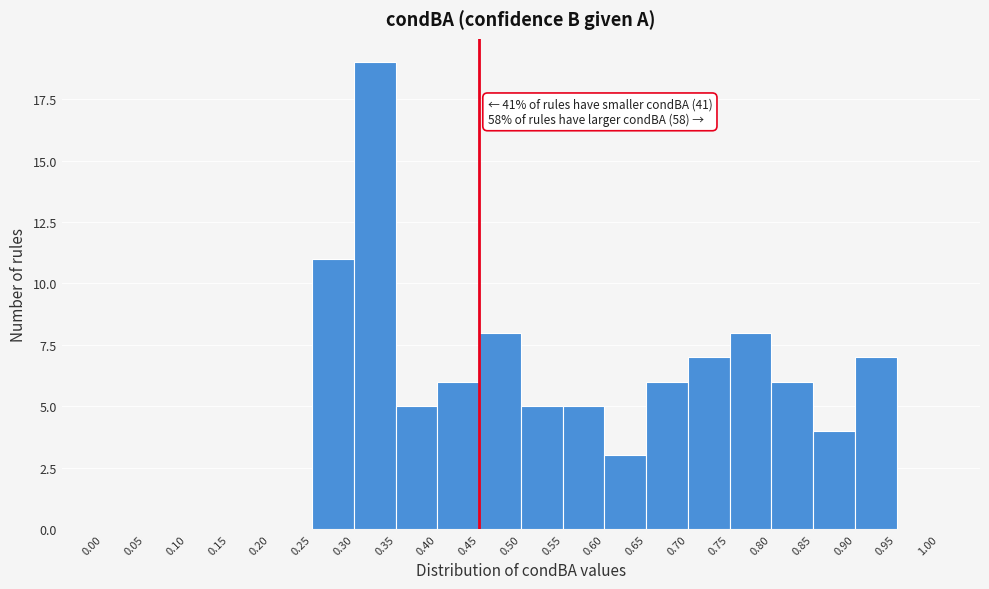

Over which range of the x-axis is the bar tallest?

0.30 to 0.35